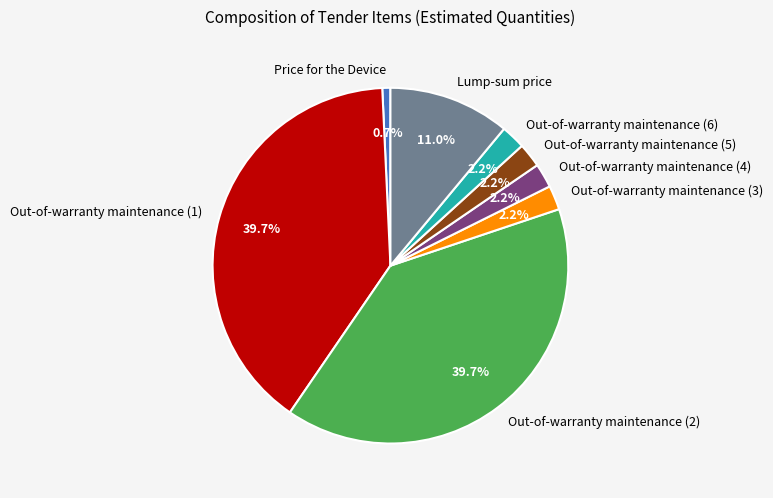

What is the ratio of the value at Price for the Device to the value at Out-of-warranty maintenance (6)?

0.3